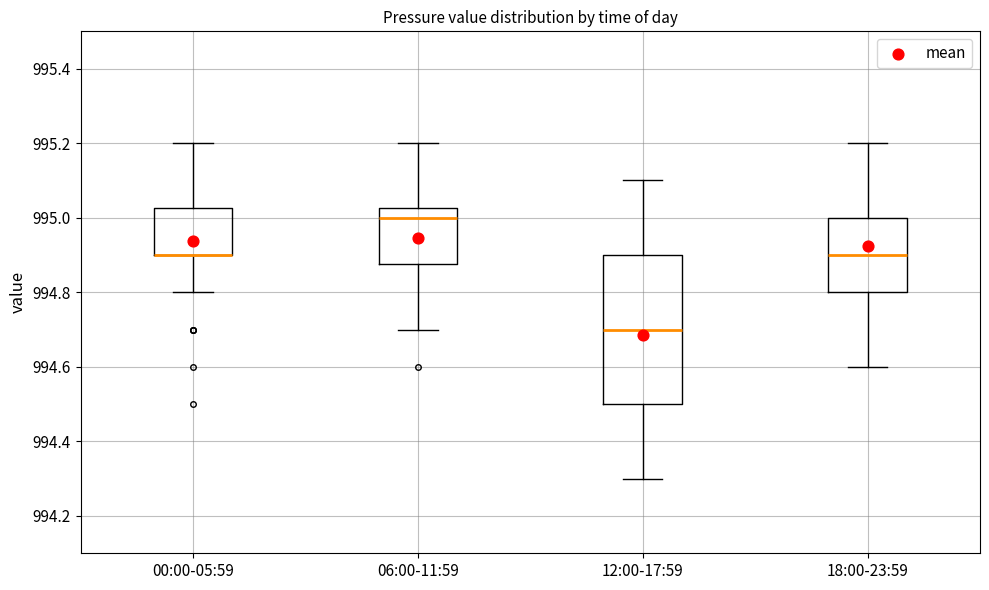

Which box is the tallest, from its lower edge to its upper edge?

12:00-17:59